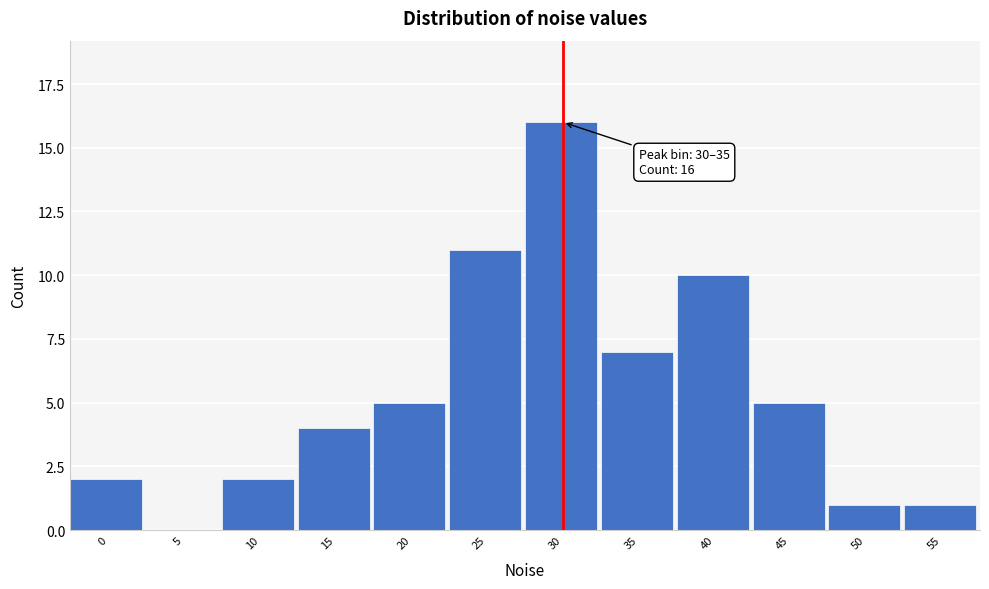

Reading left to right, transcribe all the data shown in this chart.

0=2	5=0	10=2	15=4	20=5	25=11	30=16	35=7	40=10	45=5	50=1	55=1